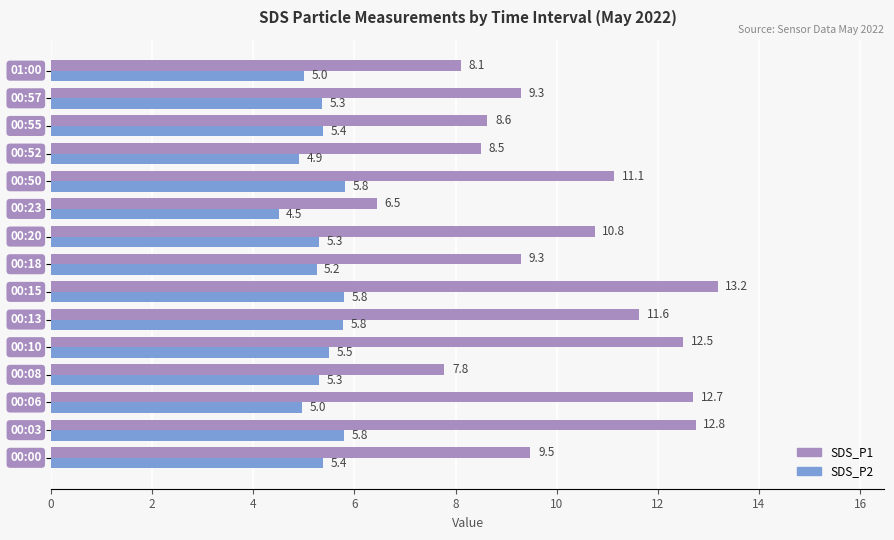

What is the smallest value displayed?

4.5